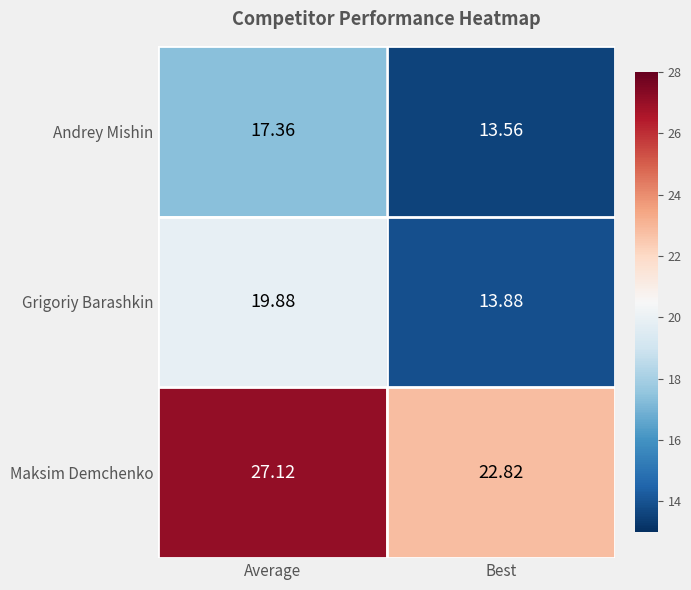

At which label is Andrey Mishin closest to 15?

Best